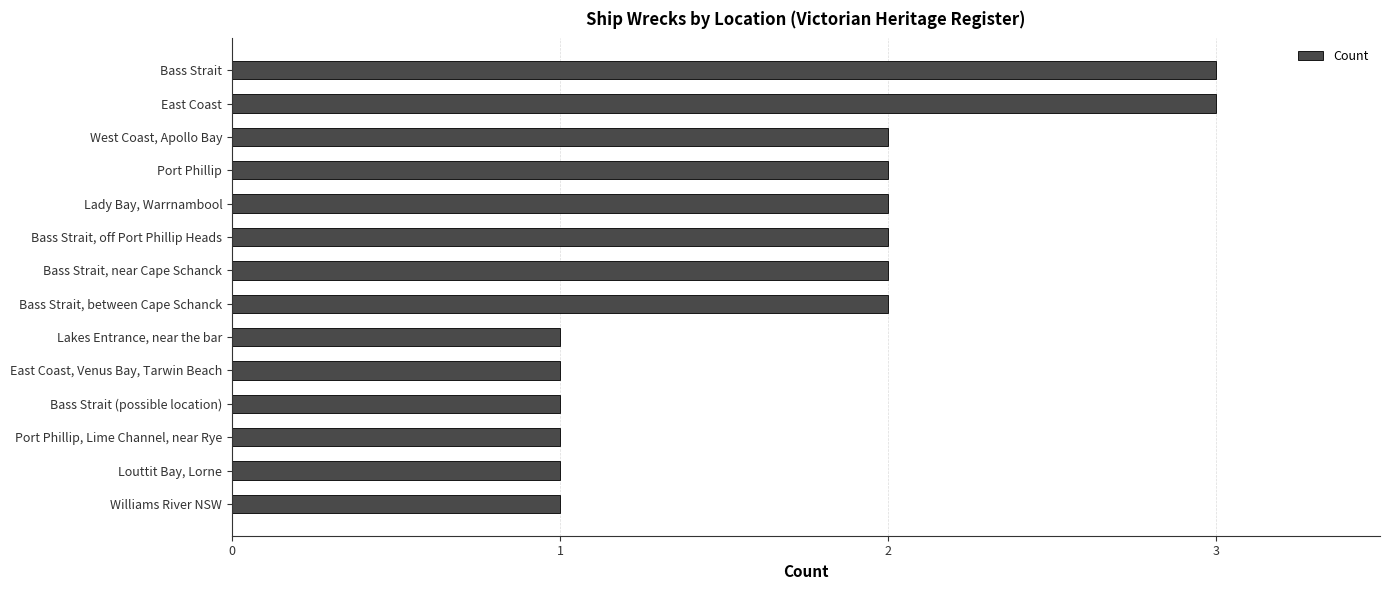

What is the greatest value displayed?

3